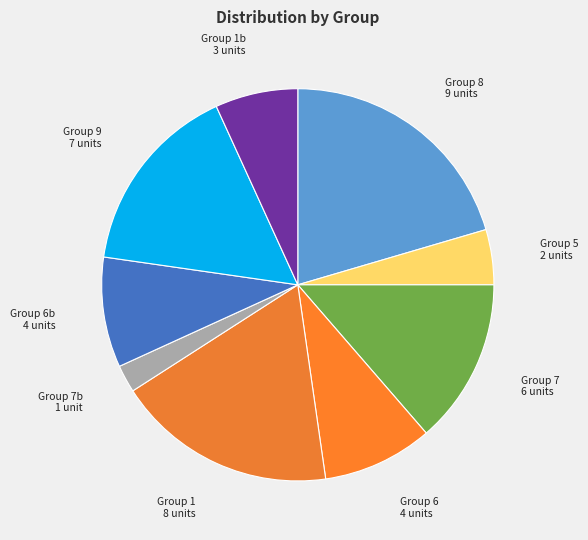

Between Group 1 8 units and Group 7 6 units, which is larger?

Group 1 8 units